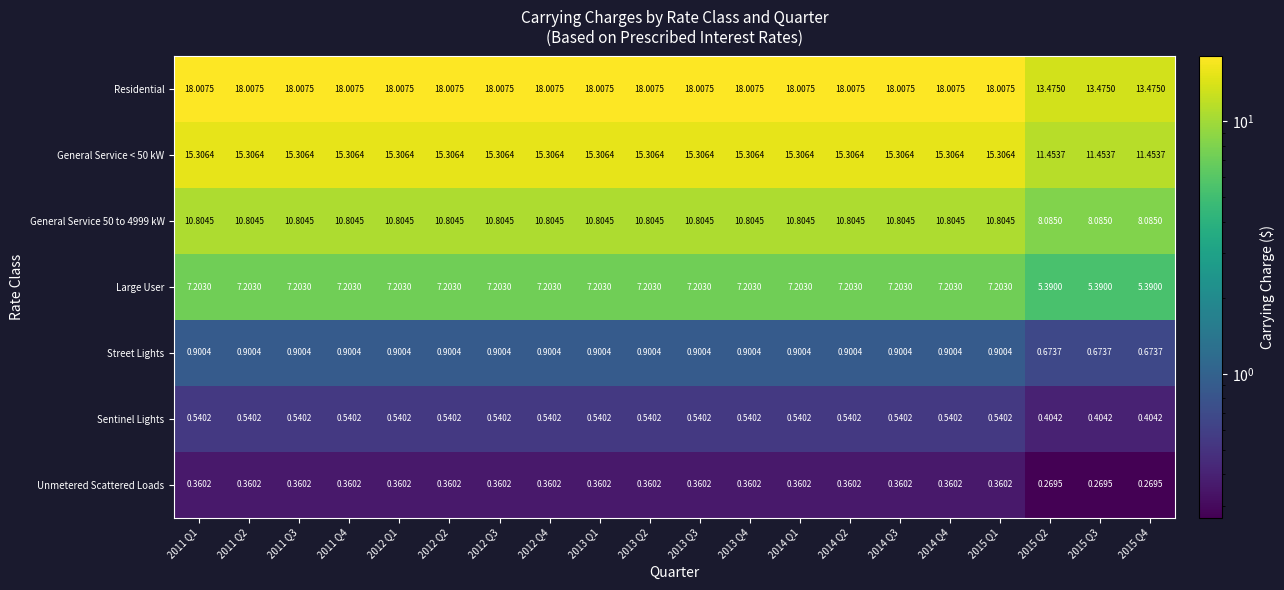

Which series has the largest range (max minus min)?

Residential